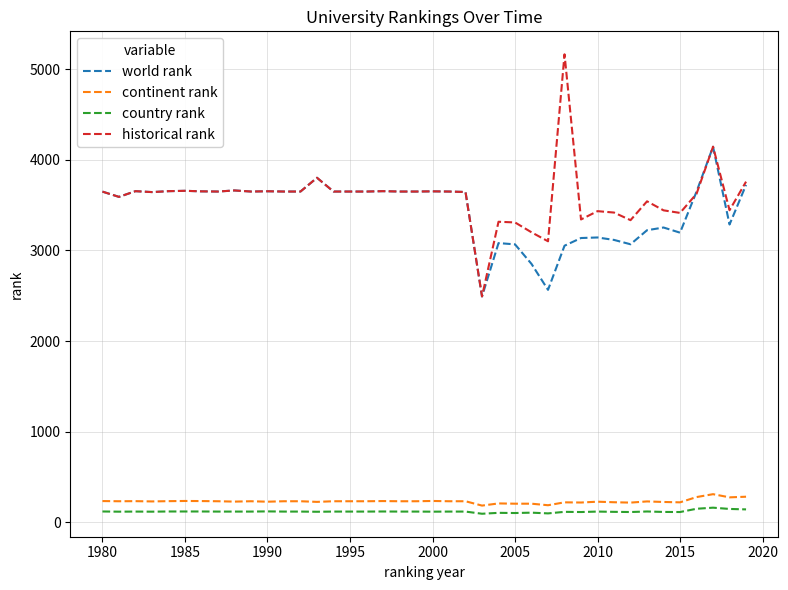

True or false: world rank and continent rank cross at least once.

False